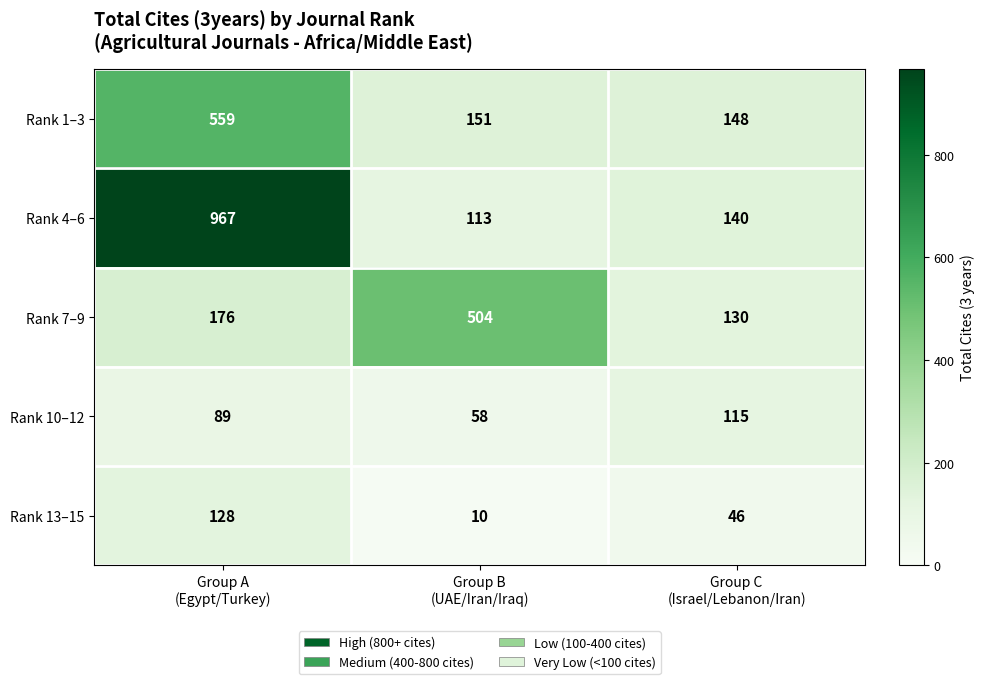

Reading left to right, extract all data points from this chart.

Rank 1–3: 559	151	148
Rank 4–6: 967	113	140
Rank 7–9: 176	504	130
Rank 10–12: 89	58	115
Rank 13–15: 128	10	46